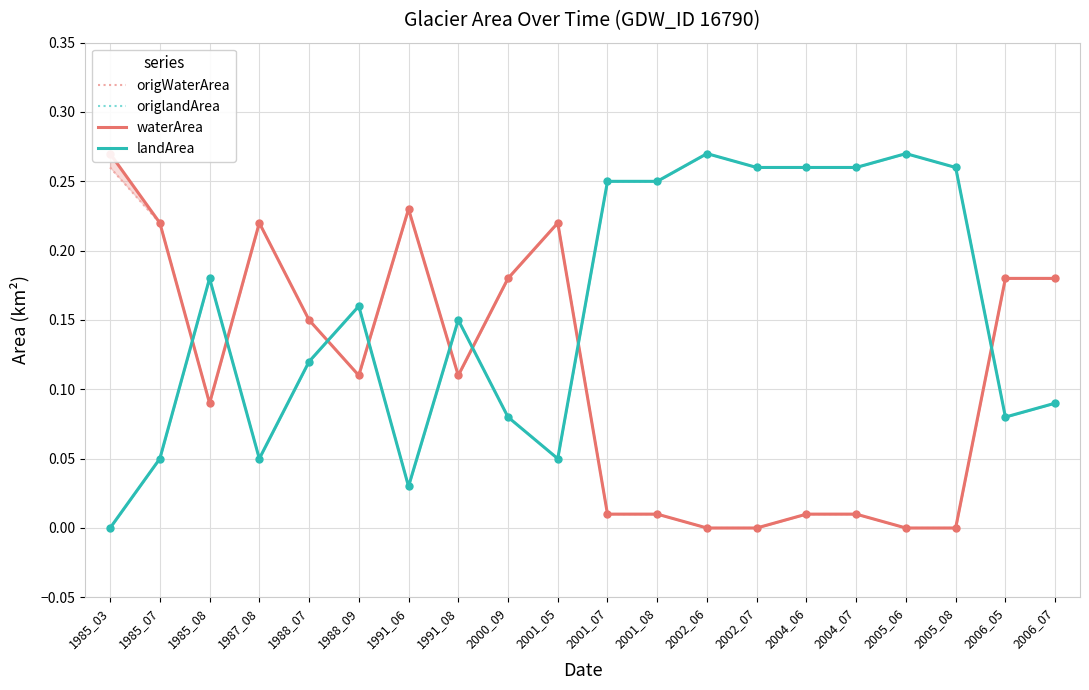

Which series contains the highest Y value?

origlandArea